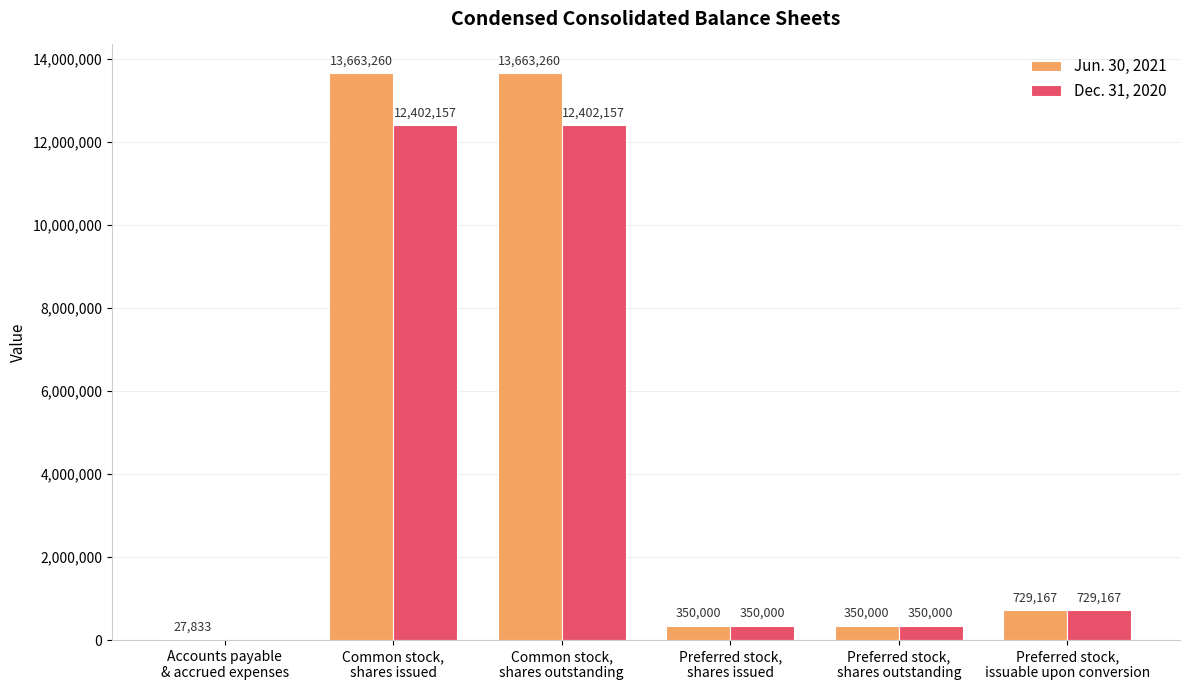

Reading left to right, transcribe all the data shown in this chart.

Jun. 30, 2021: 27833	13663260	13663260	350000	350000	729167
Dec. 31, 2020: 0	12402157	12402157	350000	350000	729167